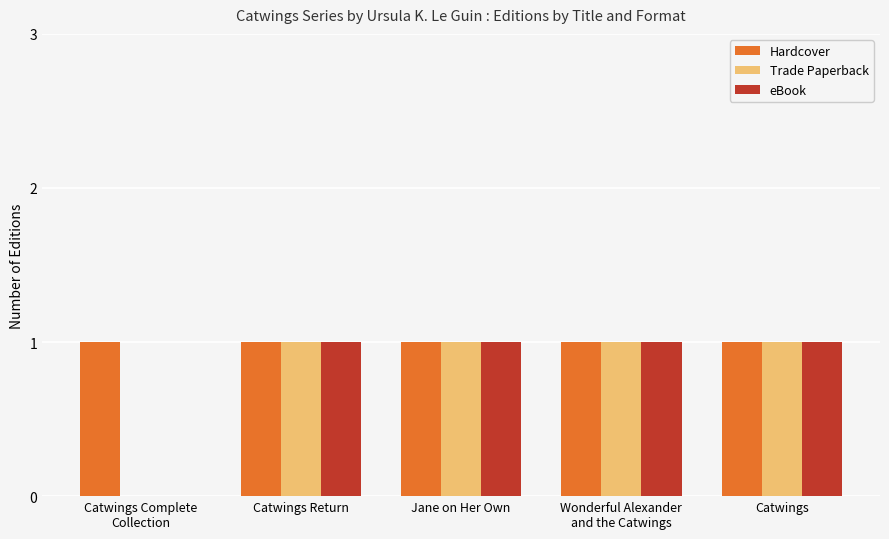

True or false: eBook has a value of 1 at Catwings.

True